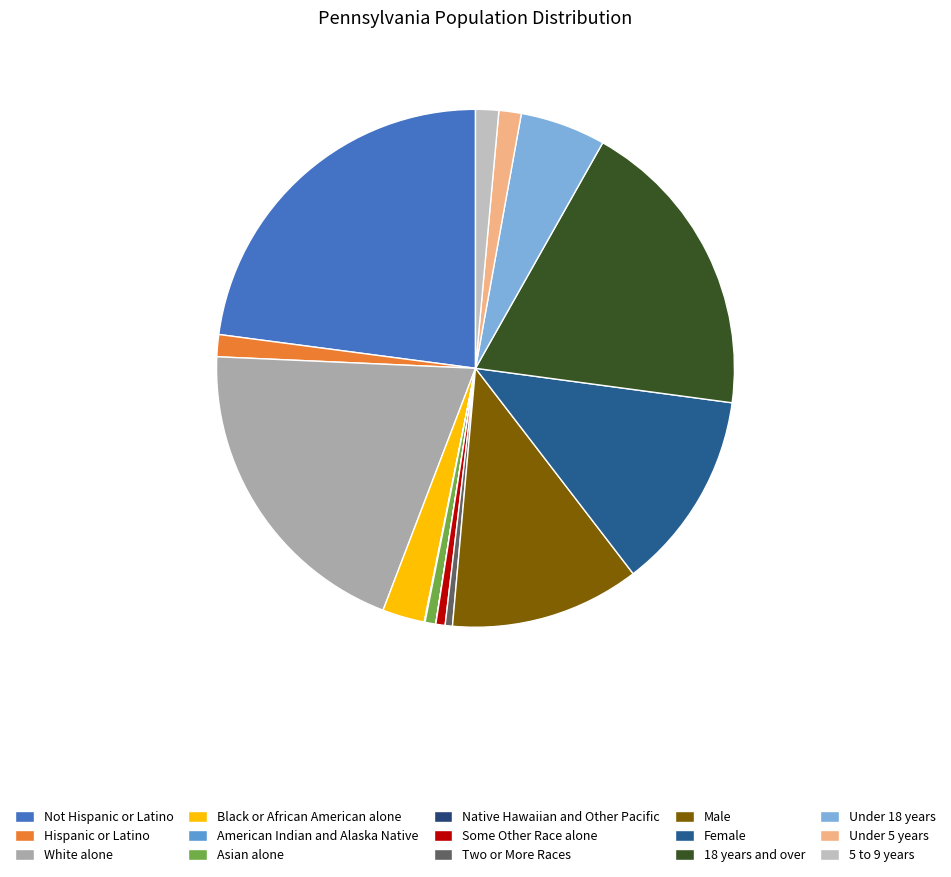

What percentage is the Under 18 years slice, to the nearest percent?

5%